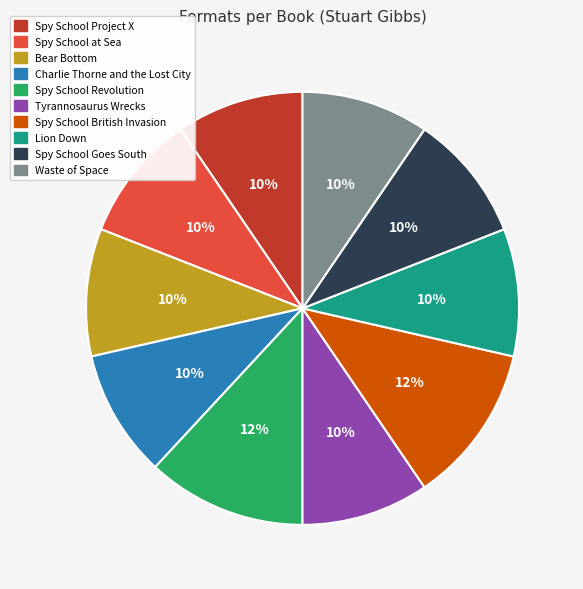

To the nearest percent, what is the difference between the Spy School British Invasion and Tyrannosaurus Wrecks slice percentages?

2%